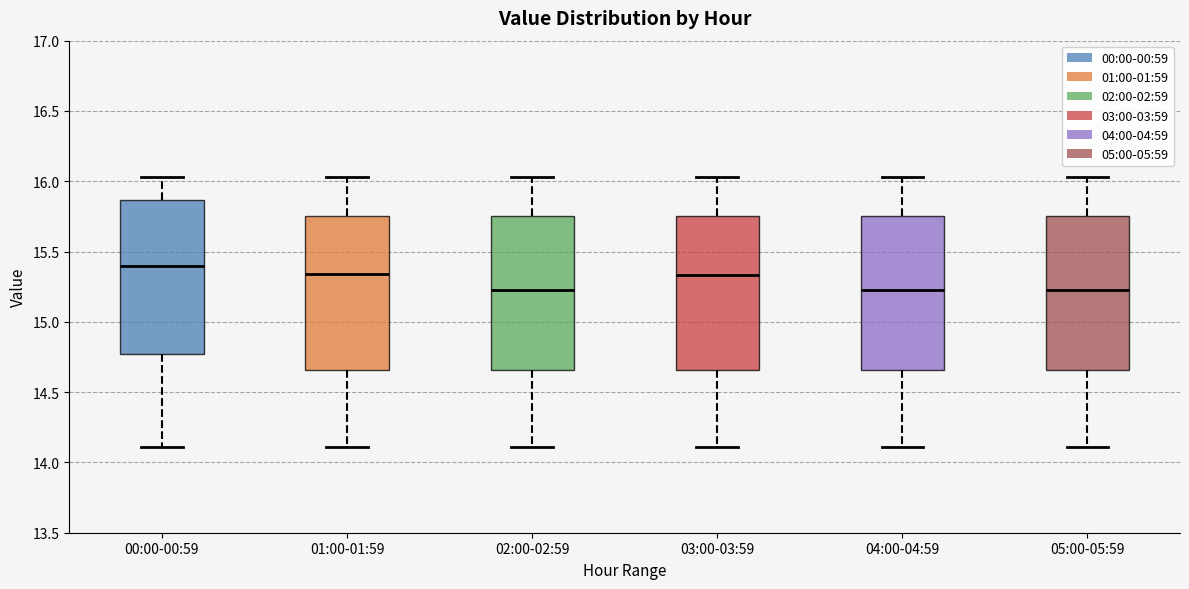

Where is the lower edge of the box for 00:00-00:59 on the y-axis? The values are not printed on the chart, so give them approximately, as read against the axis.

14.75